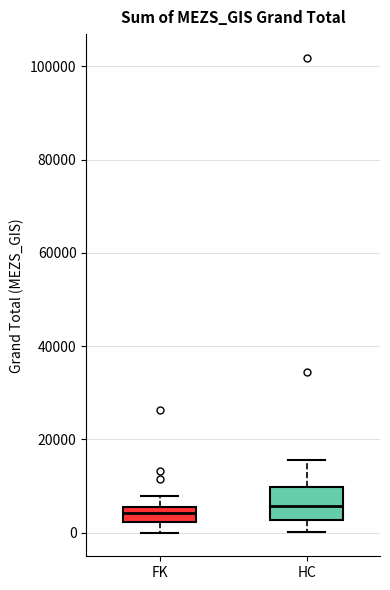

Where is the lower edge of the box for HC on the y-axis? The values are not printed on the chart, so give them approximately, as read against the axis.

2000